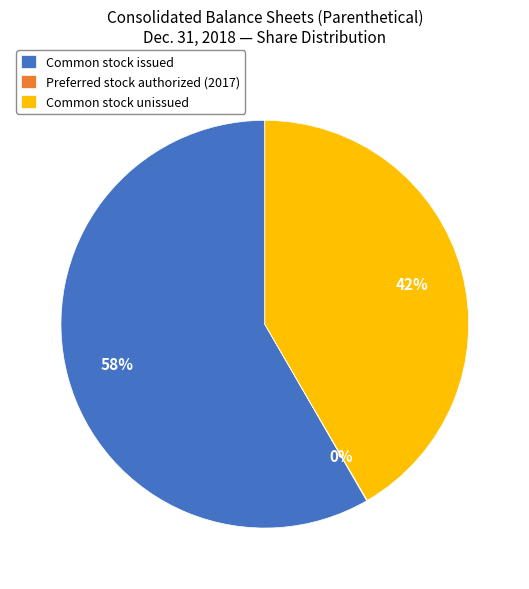

What is the largest slice in the pie chart?

Common stock issued